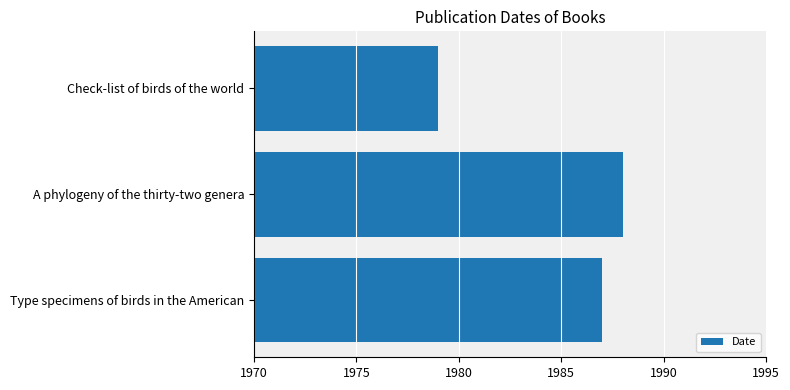

List the labels in order of value, smallest first.

Check-list of birds of the world, Type specimens of birds in the American, A phylogeny of the thirty-two genera